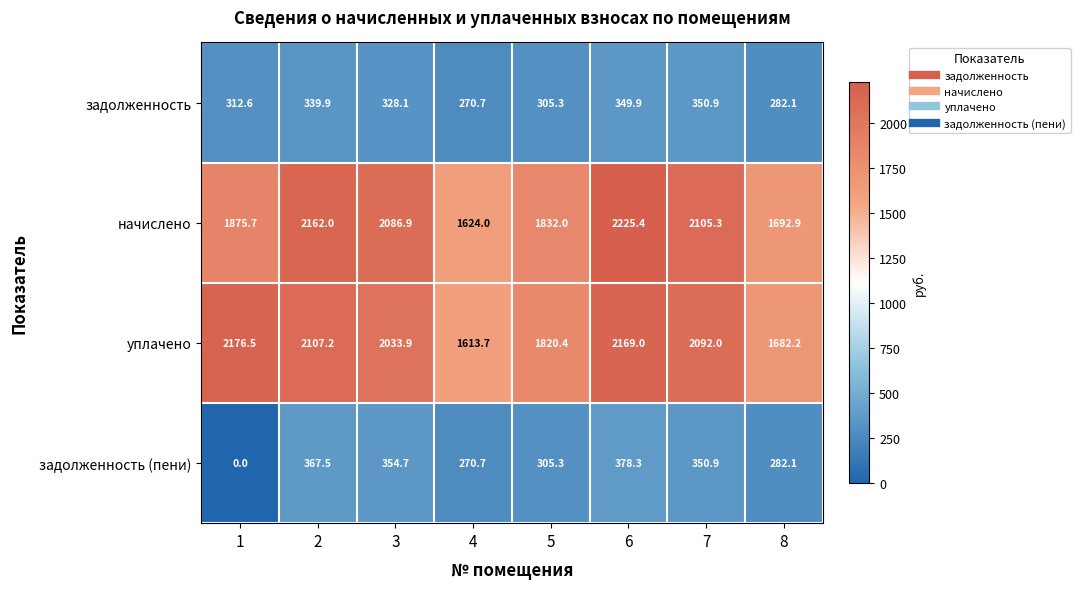

Which category has the lowest value across all series?

1